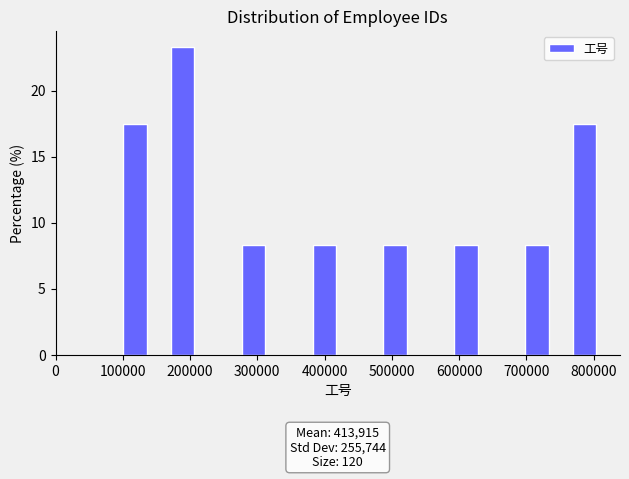

Around what value on the x-axis is the tallest bar? Give the approximate position of its centre, as read against the axis.

190000